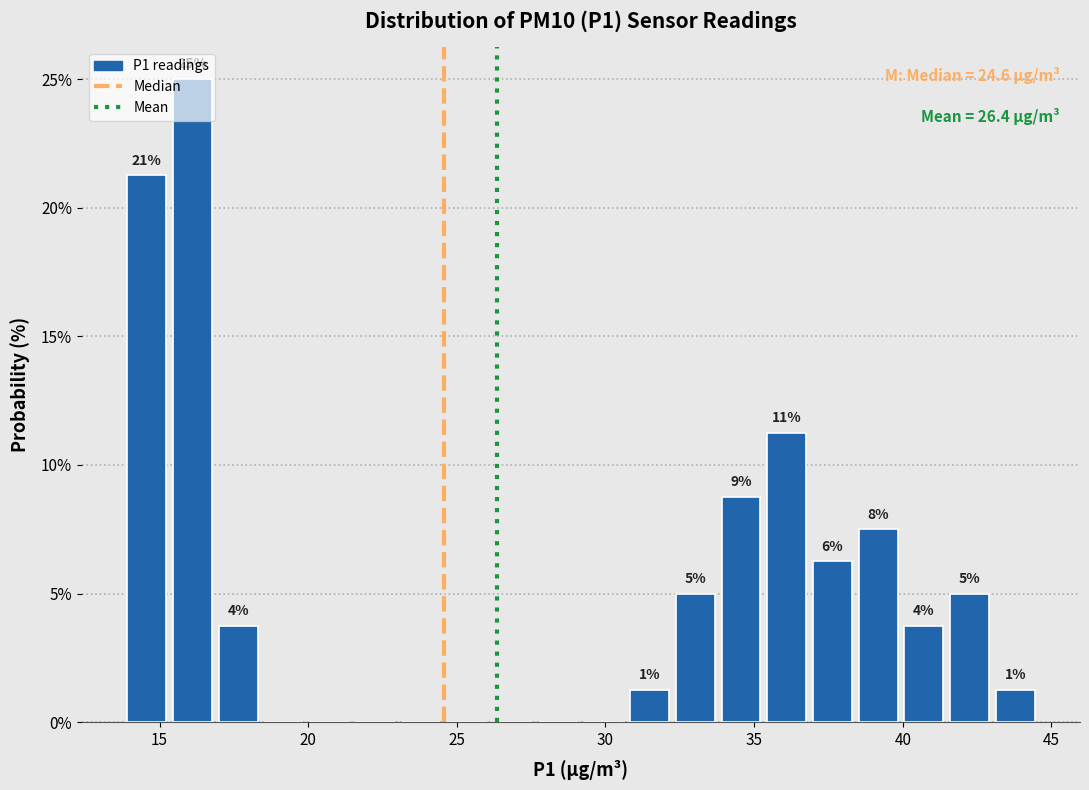

Around what value on the x-axis is the tallest bar? Give the approximate position of its centre, as read against the axis.

16.0